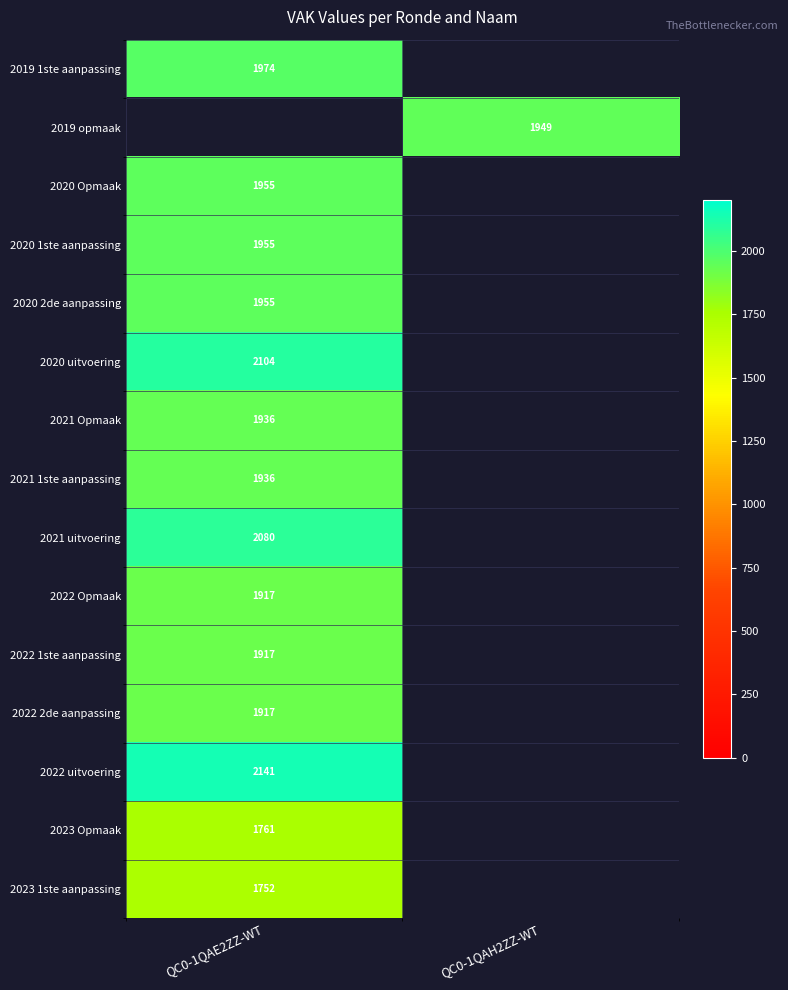

How many data points does each series have?

2